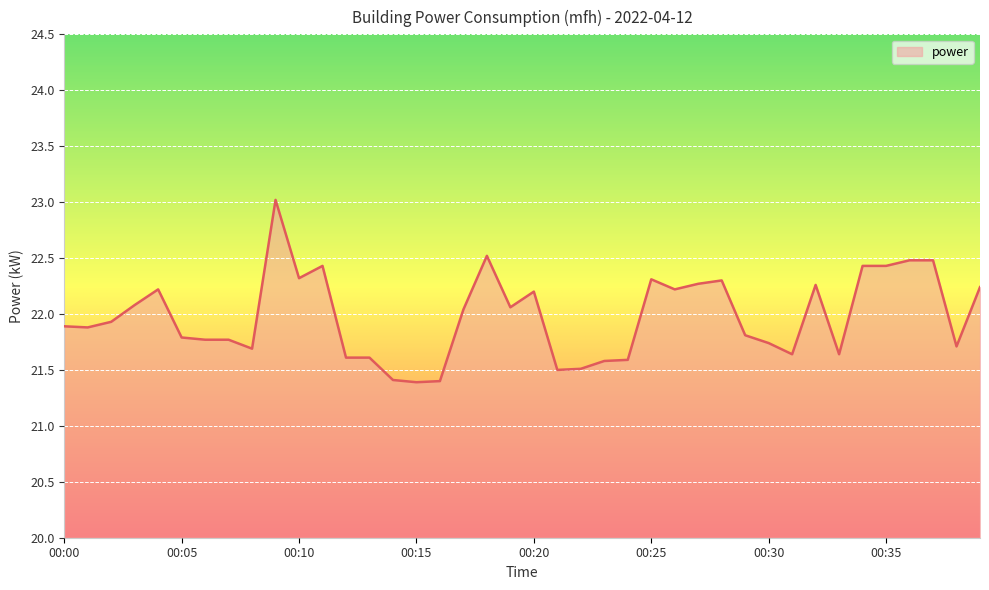

What is the maximum value shown in the chart?

23.0